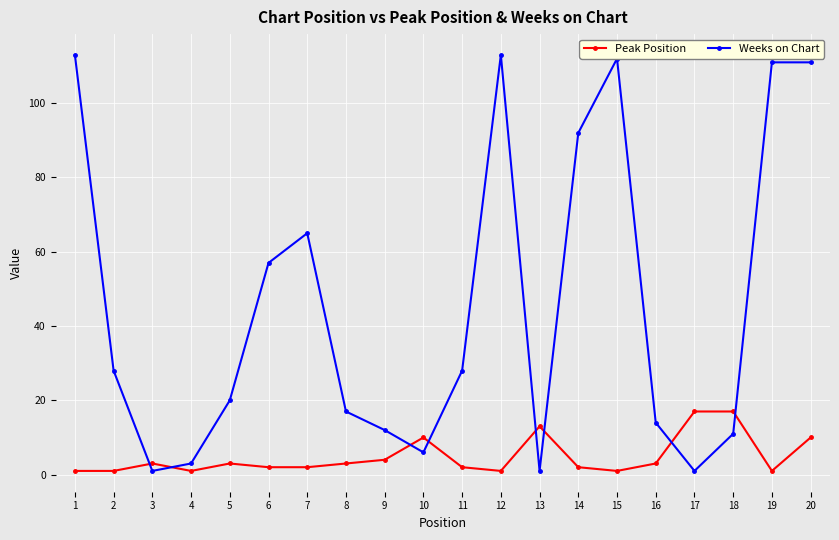

Which series has the largest range (max minus min)?

Weeks on Chart